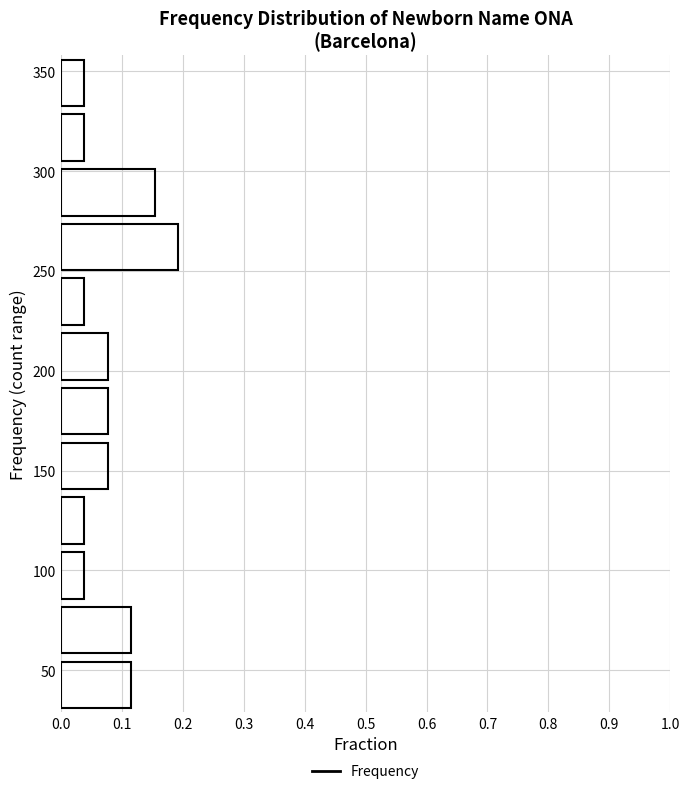

Reading bottom to top, transcribe this chart: for each bar, give the range it covers on the y-axis and its length. Neither the bar edges nor the lengths are printed on the chart, so give them approximately, as read against the axes.

30 to 55: 0.12
55 to 85: 0.12
85 to 110: 0.04
110 to 140: 0.04
140 to 165: 0.08
165 to 195: 0.08
195 to 220: 0.08
220 to 250: 0.04
250 to 275: 0.19
275 to 305: 0.15
305 to 330: 0.04
330 to 360: 0.04